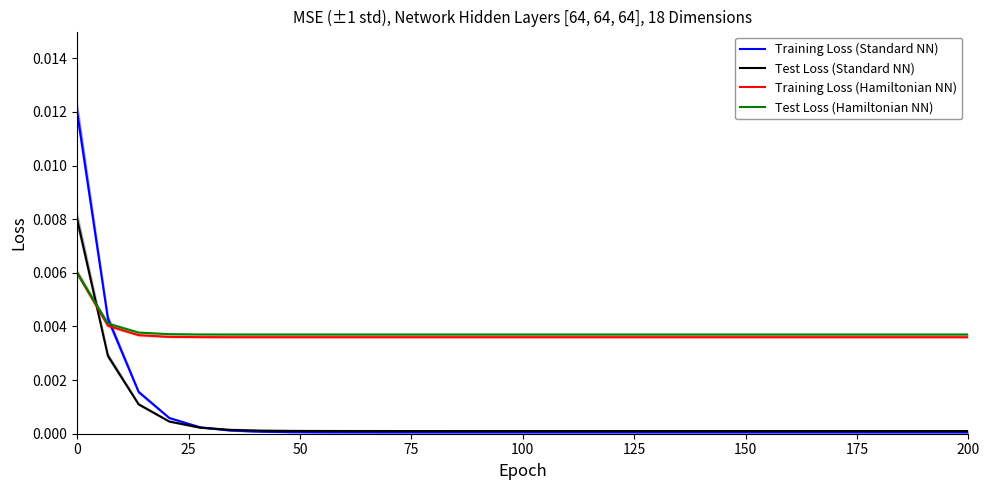

At how many categories does at least one series exceed 0?

30